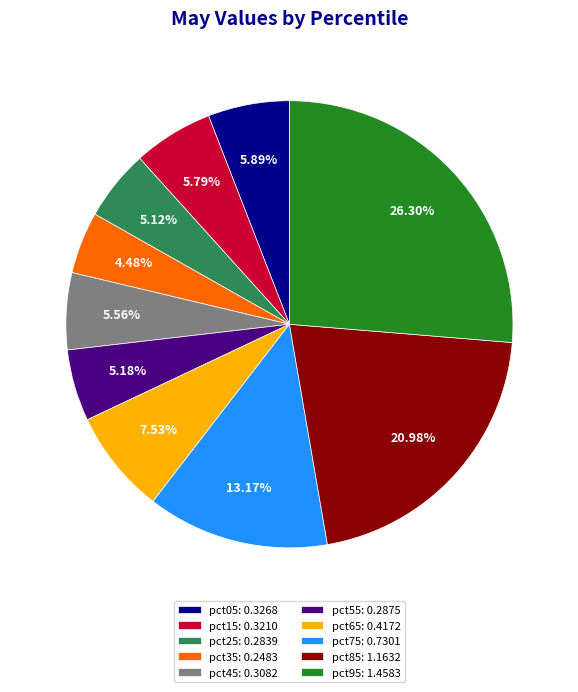

To the nearest percent, what portion does pct25 represent?

5%